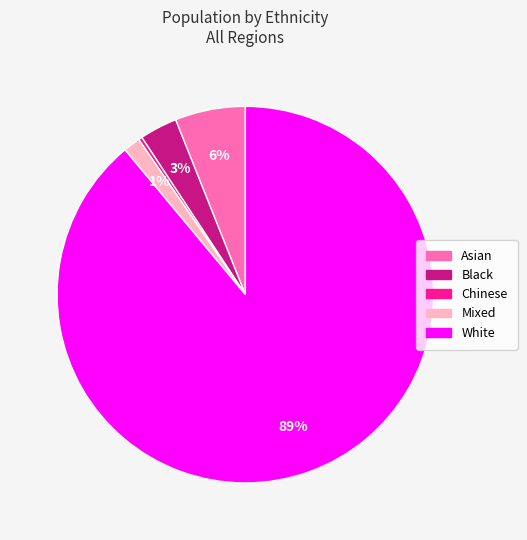

What is the ratio of the value at Mixed to the value at Asian?

0.2